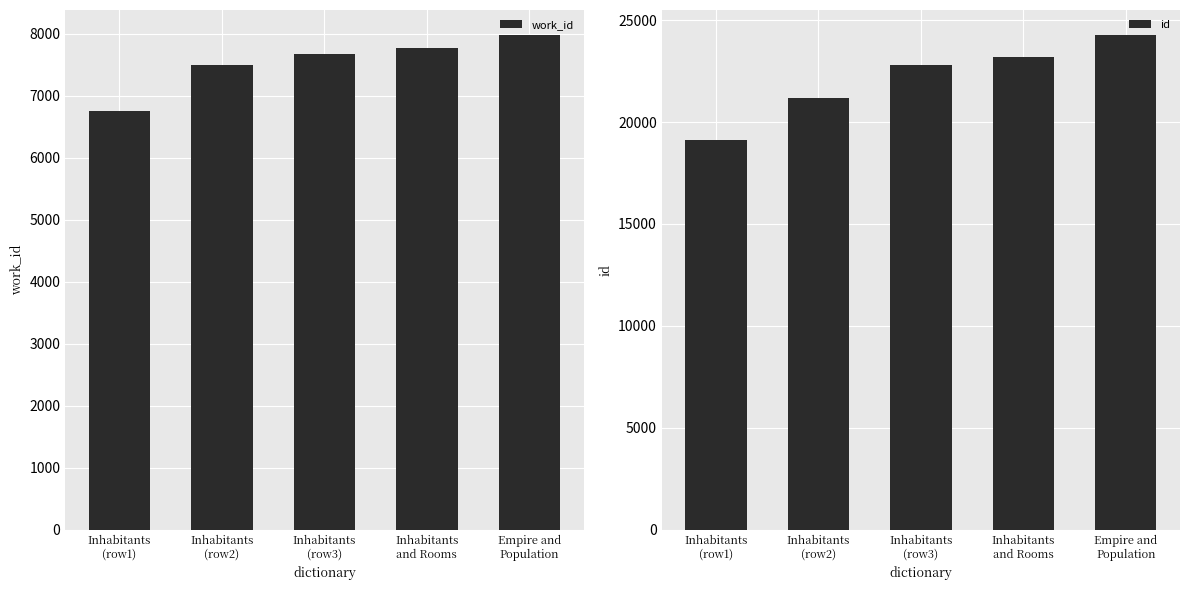

What is the difference between the maximum and minimum values in the id series?

5185